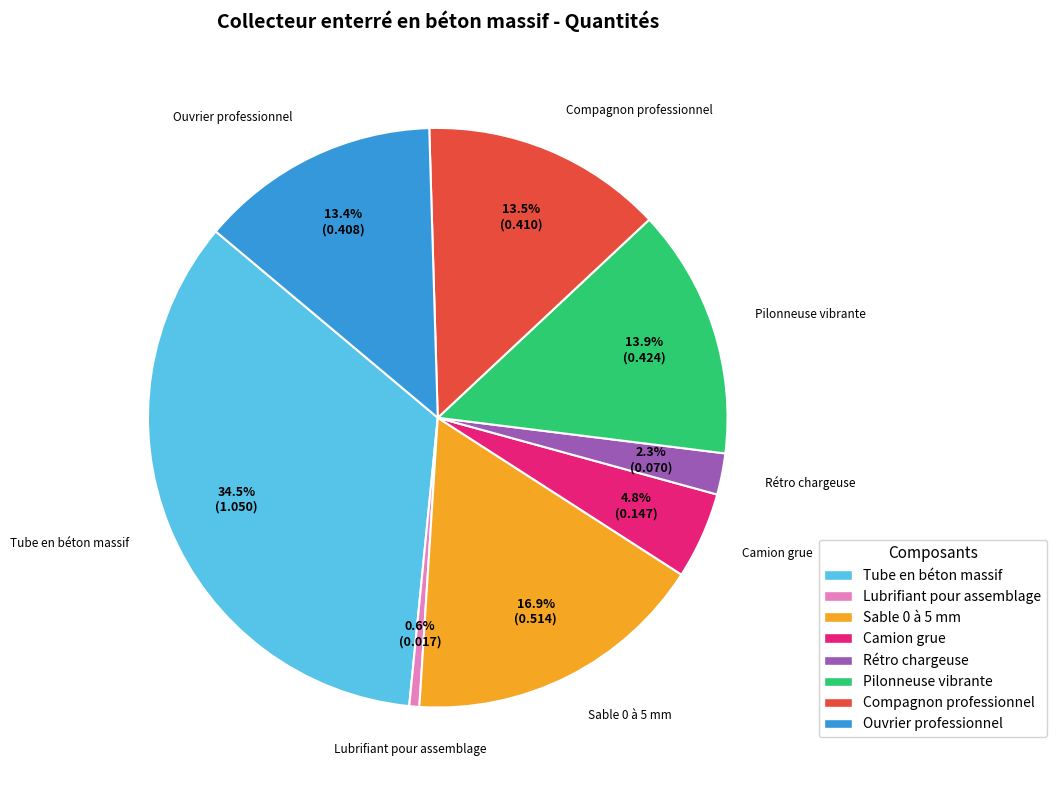

To the nearest percent, what percentage of the pie is Pilonneuse vibrante?

14%